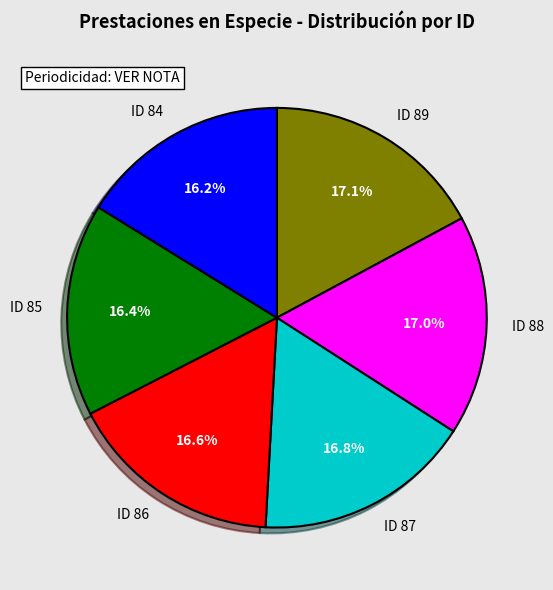

To the nearest percent, what is the average slice percentage?

17%